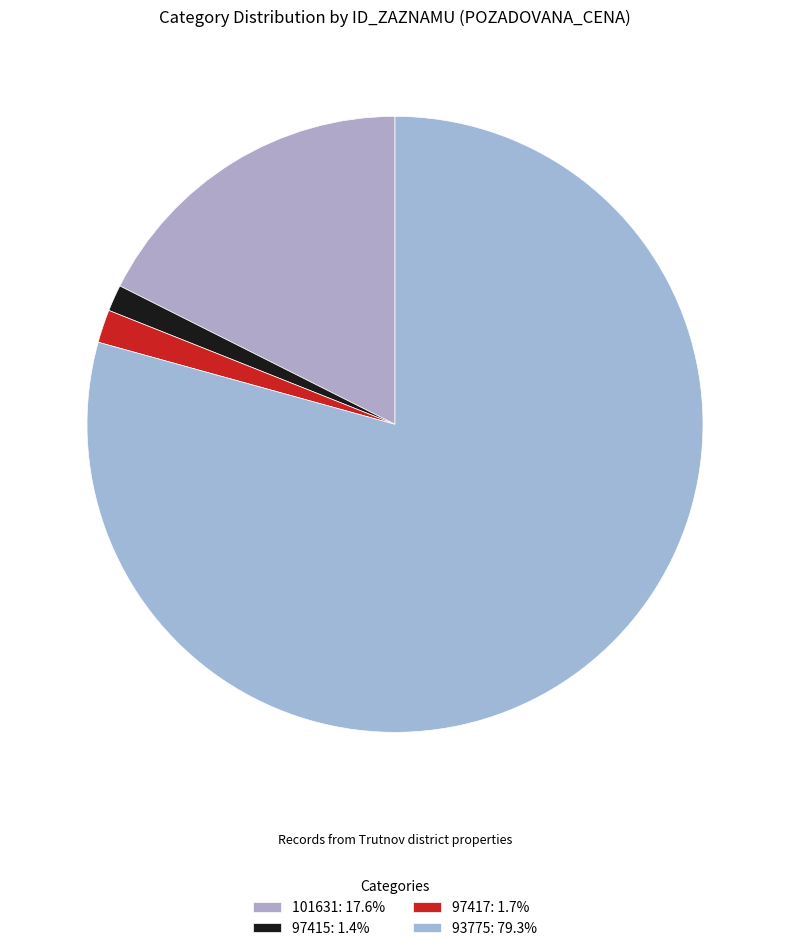

Is the sum of 101631 and 97417 greater than half?

No